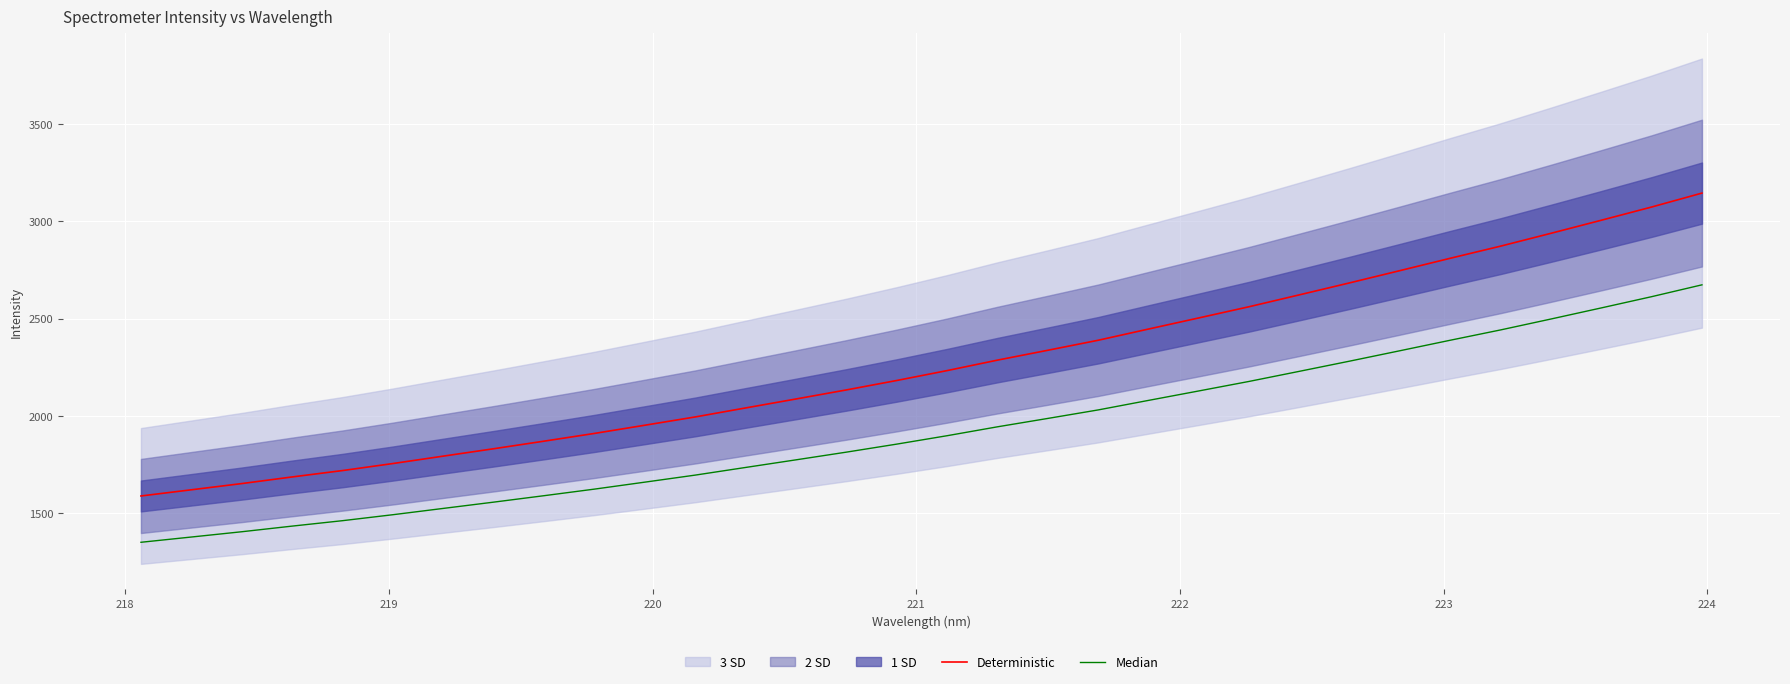

What is the maximum value for Deterministic?

3145.3